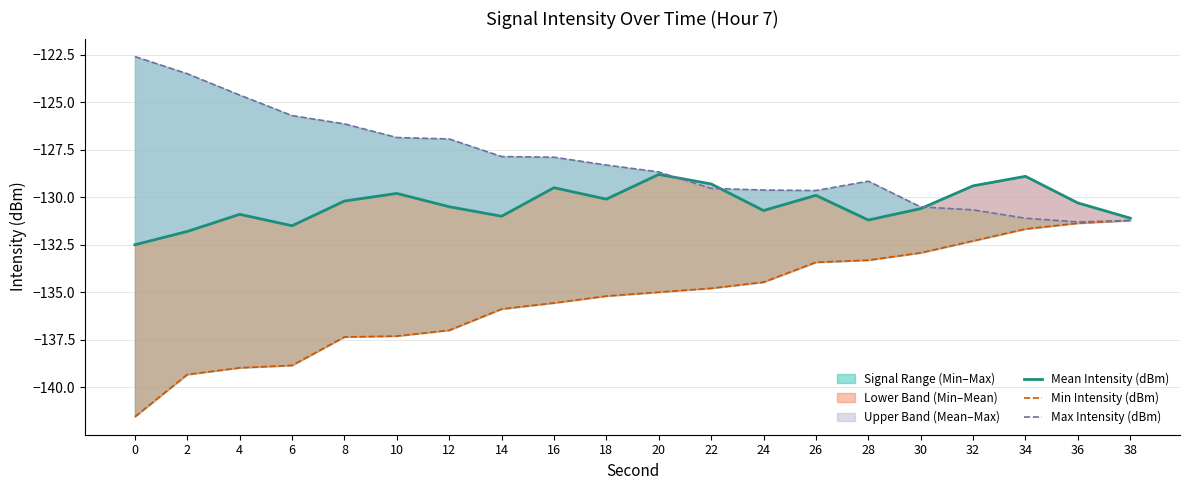

Is it true that Max Intensity (dBm) equals -128.7 at 20?

True